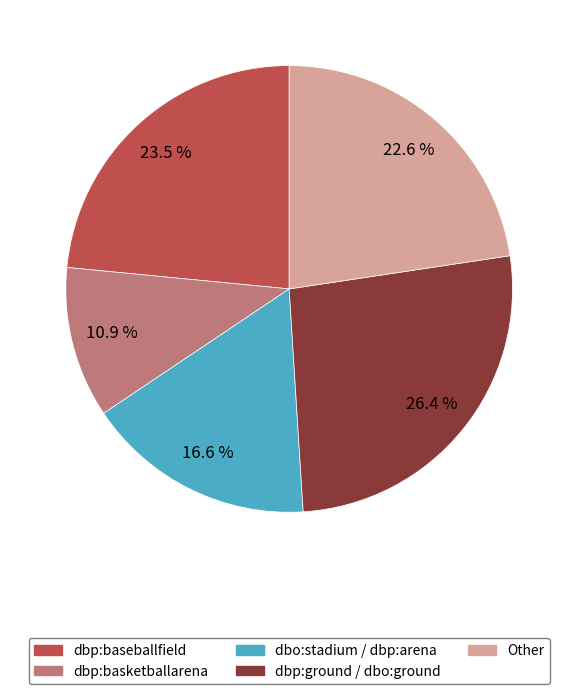

What is the smallest slice in the pie chart?

dbp:basketballarena